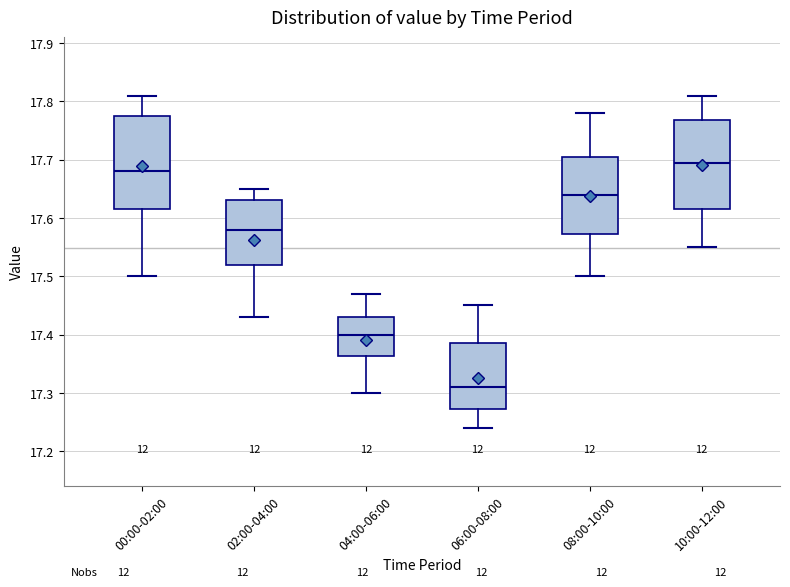

Which box's median line is the highest?

10:00-12:00